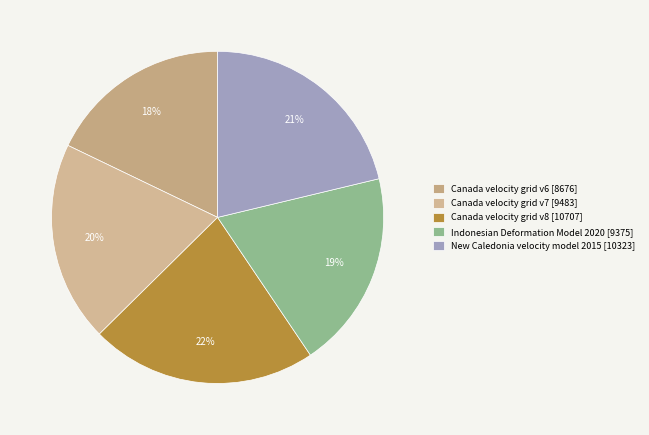

Which category has the smallest portion of the pie?

Canada velocity grid v6